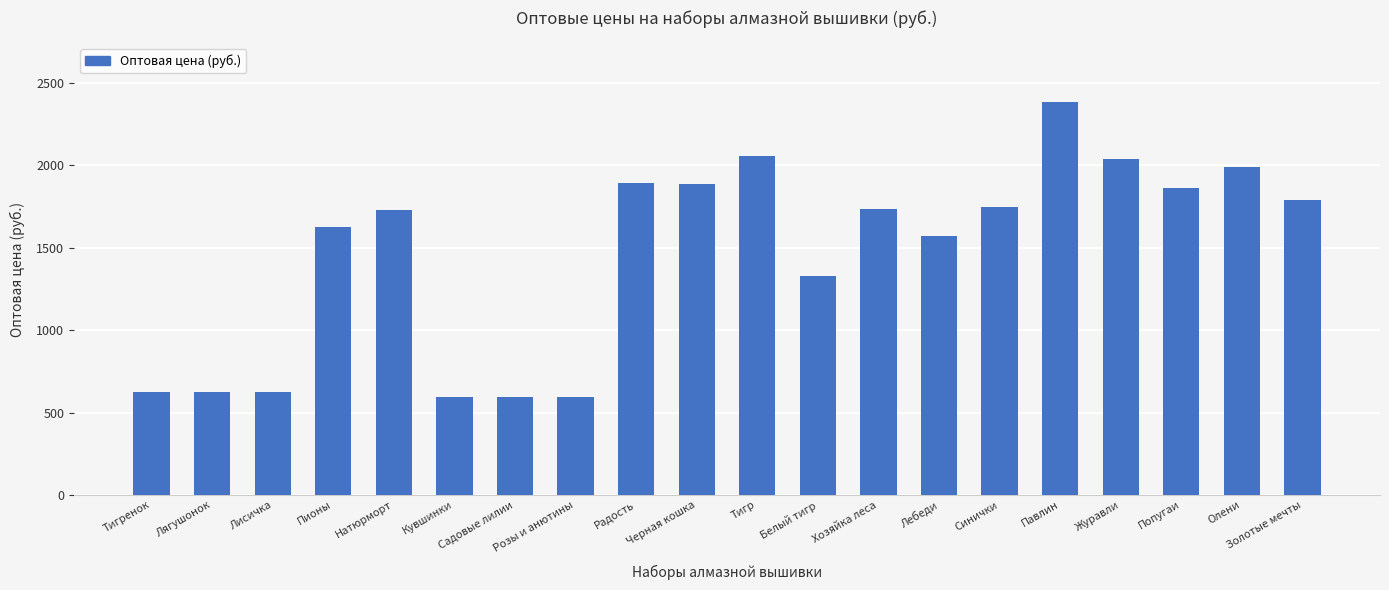

What is the ratio of the value at Лебеди to the value at Олени?

0.8